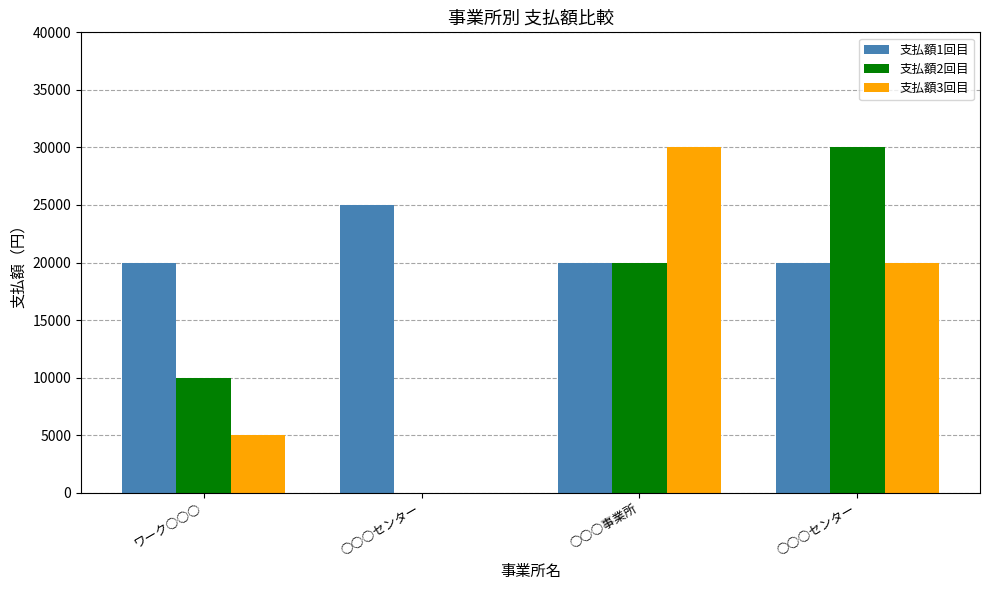

Is it true that 支払額2回目 equals 30000 at ○○○センター?

True